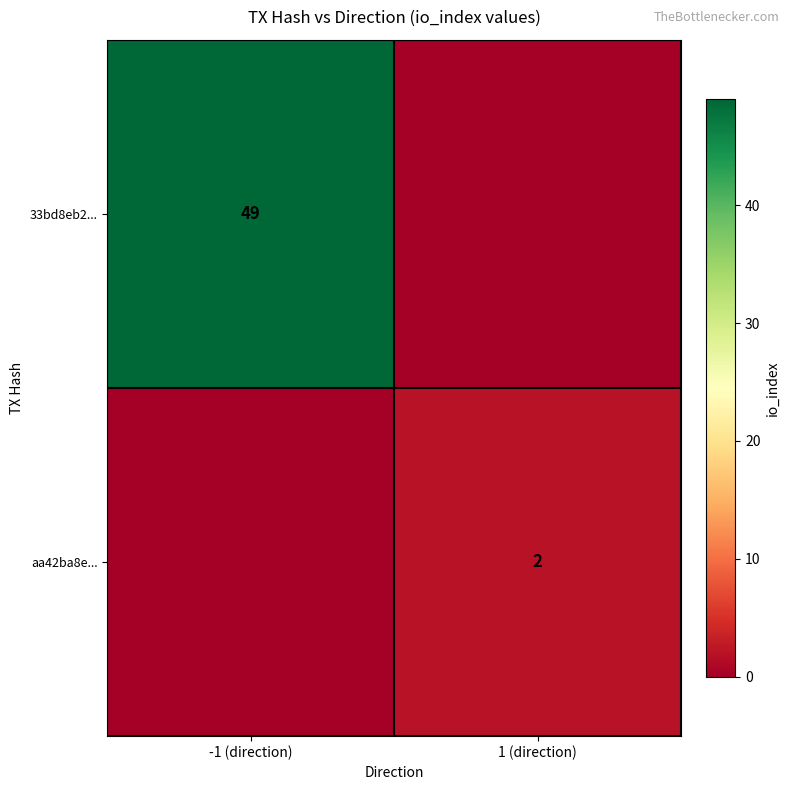

True or false: aa42ba8e... has a value of 3 at 1 (direction).

False